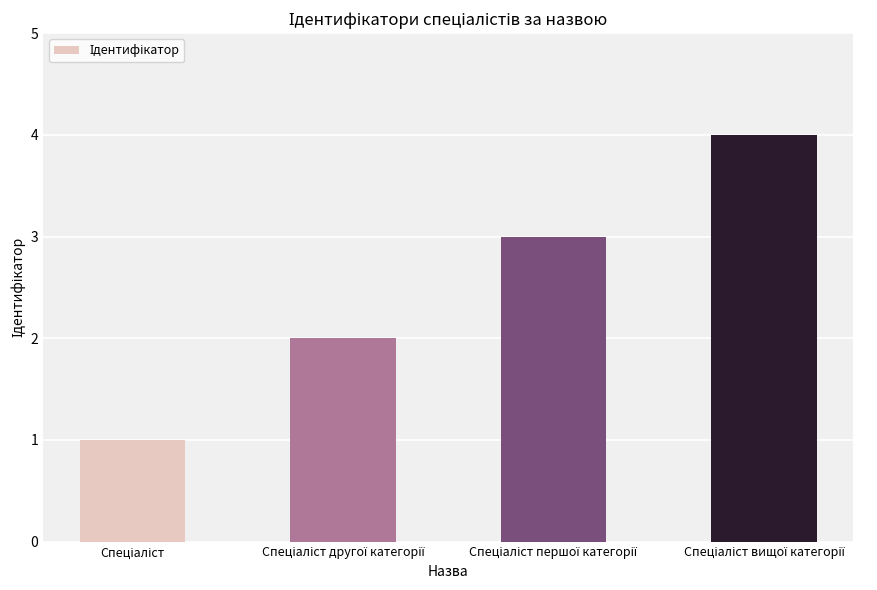

What is the greatest value displayed?

4